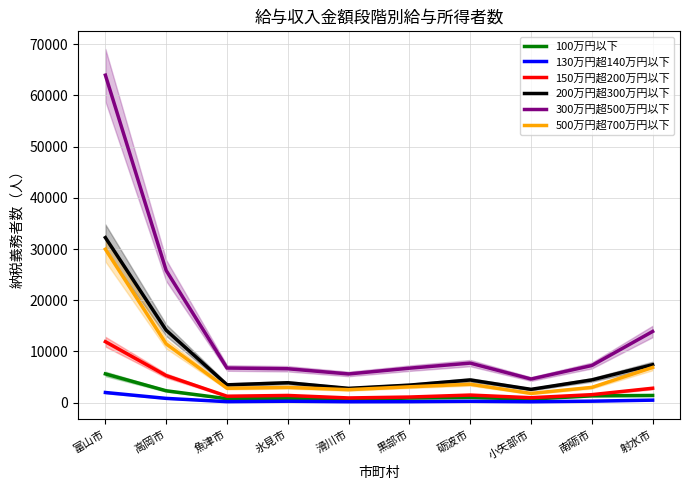

What is the label of the 4th point from the right?

砺波市